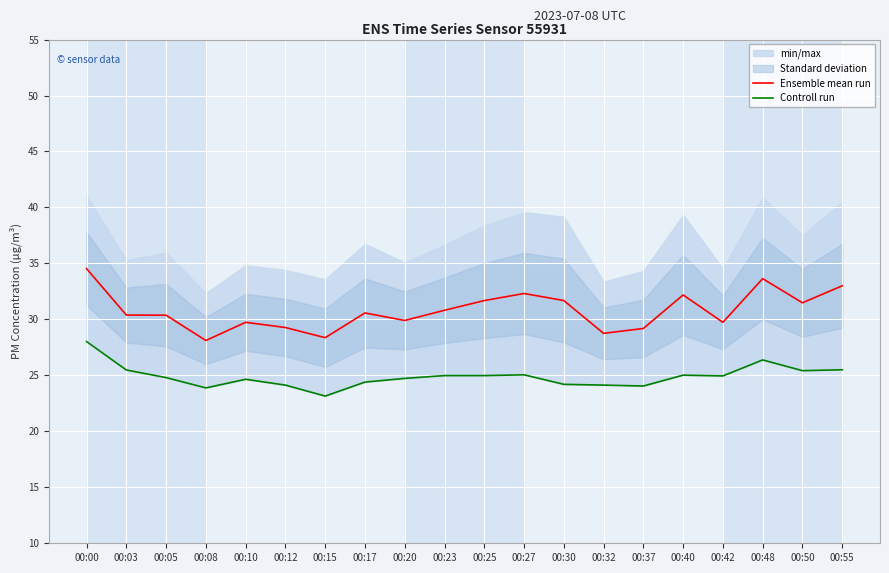

Where does the Ensemble mean run series first go above 30?

00:00